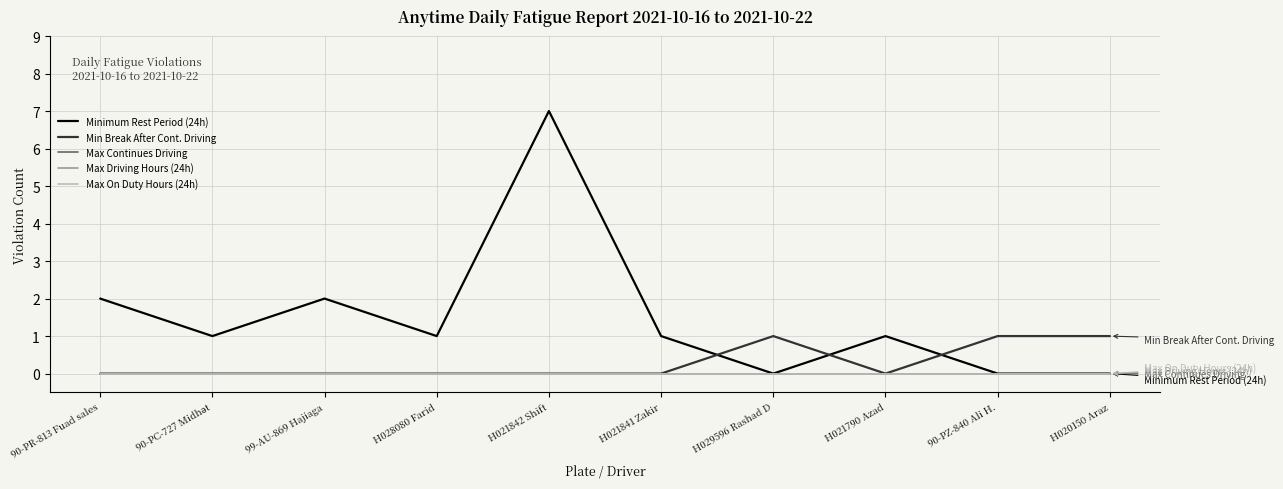

At how many categories does at least one series exceed 2?

1